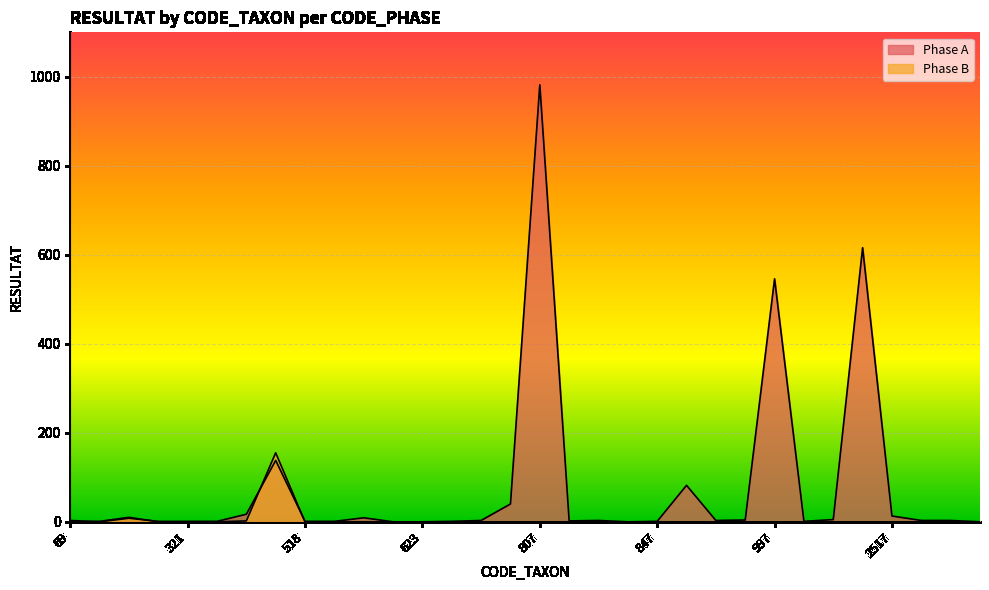

Reading left to right, list all the values displayed in this chart.

Phase A: 69=0	183=1	200=10	212=0	321=1	328=1	364=17	457=138	518=1	618=1	619=9	622=0	623=0	753=1	783=3	801=40	807=982	819=2	824=3	836=0	847=1	880=82	906=3	933=4	997=546	1004=1	1028=5	1055=616	2517=13	3168=3	3170=3	33830=0
Phase B: 69=3	183=0	200=8	212=1	321=0	328=0	364=2	457=155	518=0	618=0	619=0	622=0	623=0	753=0	783=0	801=0	807=0	819=0	824=0	836=0	847=0	880=0	906=0	933=0	997=0	1004=0	1028=0	1055=0	2517=0	3168=0	3170=0	33830=0